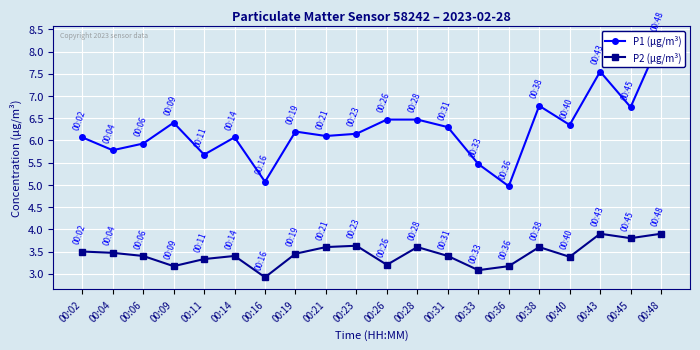

Reading left to right, transcribe all the data shown in this chart.

P1 (μg/m³): 00:02=6.1	00:04=5.8	00:06=5.9	00:09=6.4	00:11=5.7	00:14=6.1	00:16=5.1	00:19=6.2	00:21=6.1	00:23=6.2	00:26=6.5	00:28=6.5	00:31=6.3	00:33=5.5	00:36=5.0	00:38=6.8	00:40=6.3	00:43=7.5	00:45=6.8	00:48=8.3
P2 (μg/m³): 00:02=3.5	00:04=3.5	00:06=3.4	00:09=3.2	00:11=3.3	00:14=3.4	00:16=2.9	00:19=3.5	00:21=3.6	00:23=3.6	00:26=3.2	00:28=3.6	00:31=3.4	00:33=3.1	00:36=3.2	00:38=3.6	00:40=3.4	00:43=3.9	00:45=3.8	00:48=3.9